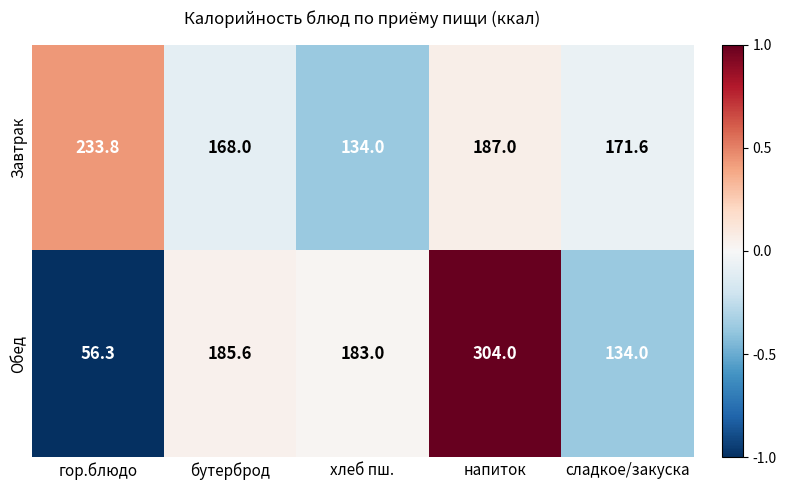

The value of Завтрак at сладкое/закуска is 171.6. True or false?

True